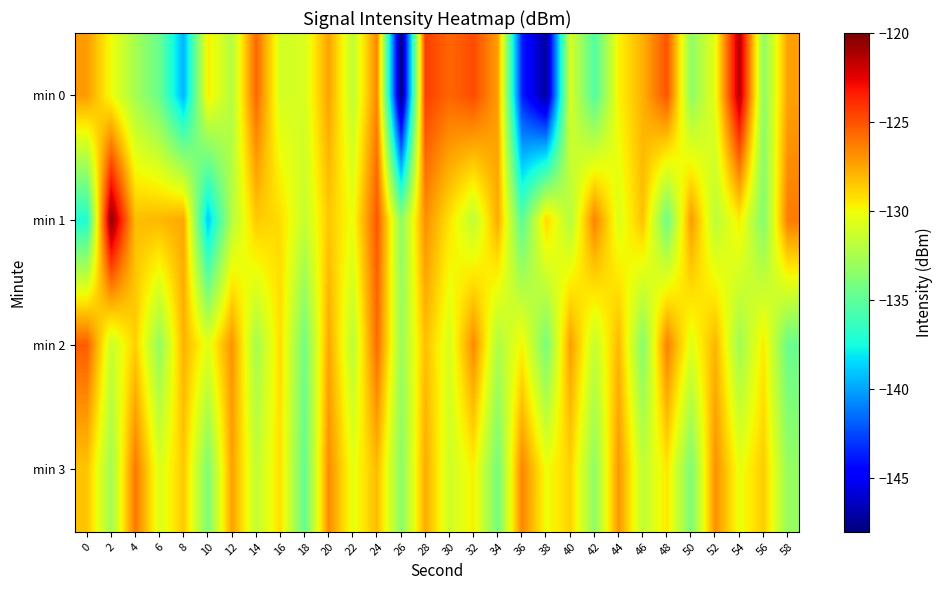

Between 40 and 8, which is larger?

40